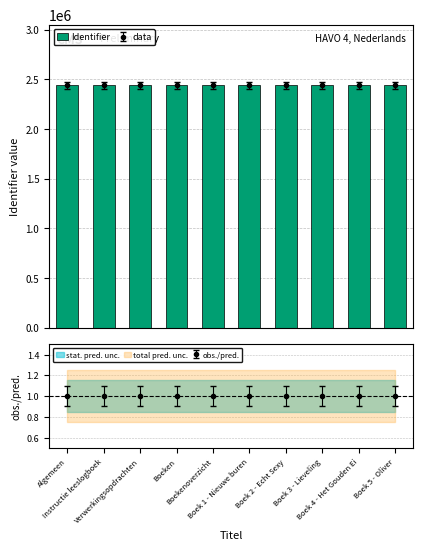

At which label is the value closest to 2440674?

Boeken